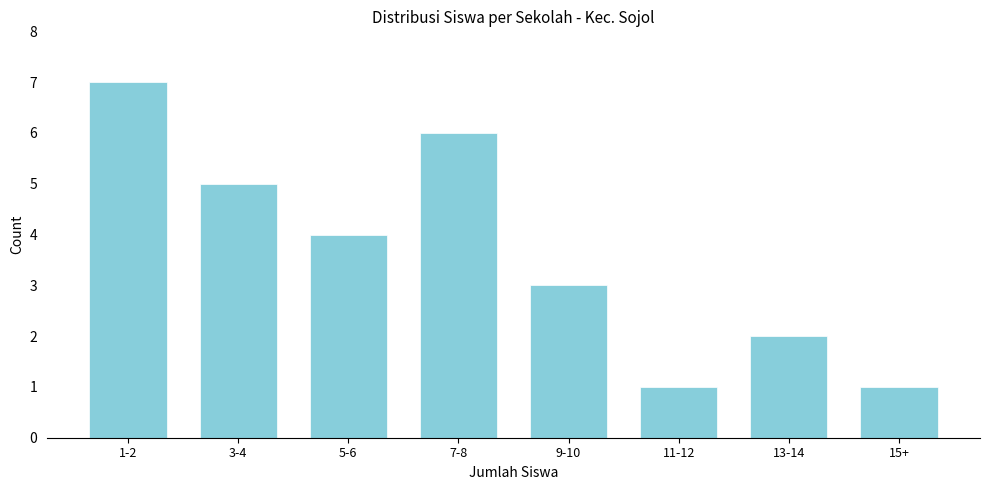

Reading right to left, list all the values displayed in this chart.

1	2	1	3	6	4	5	7